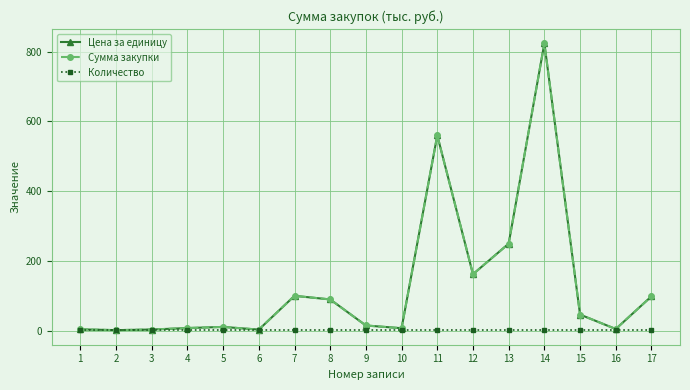

At which label does Цена за единицу reach its peak?

14